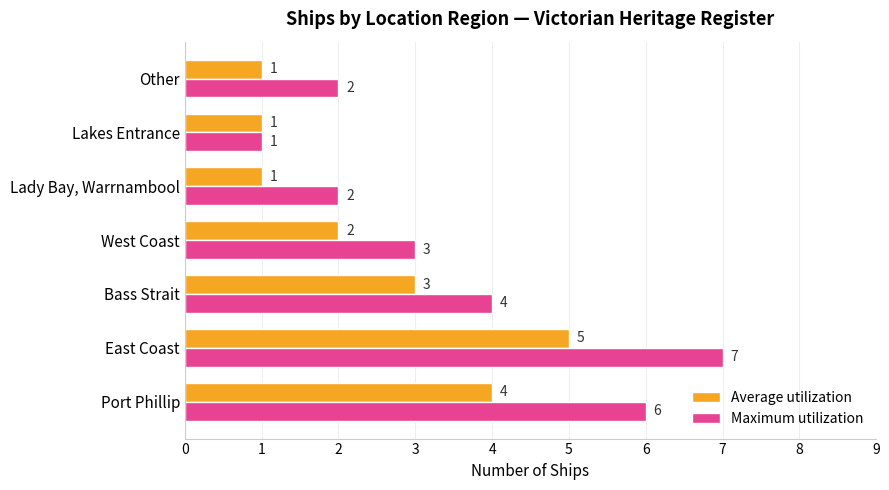

What is the minimum value shown in the chart?

1